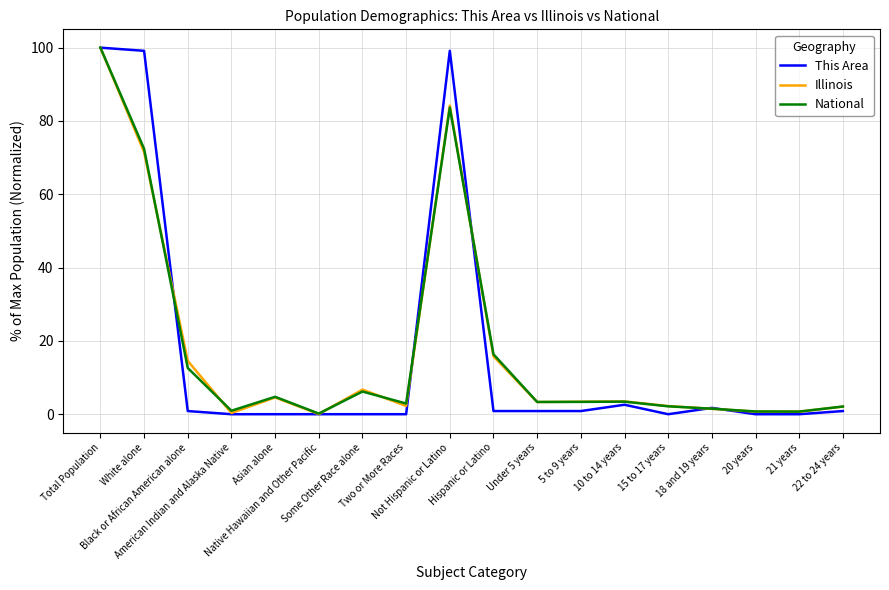

Is this an area chart (filled region under the line)?

No